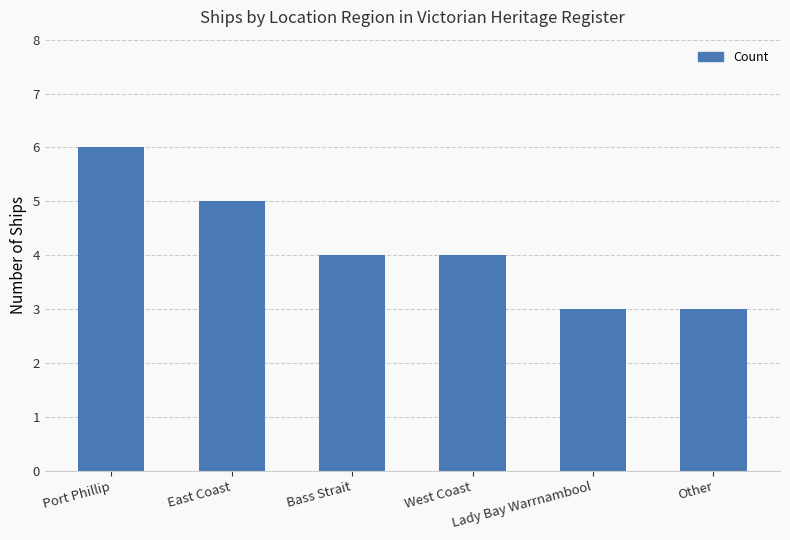

What is the ratio of the value at West Coast to the value at Lady Bay Warrnambool?

1.3